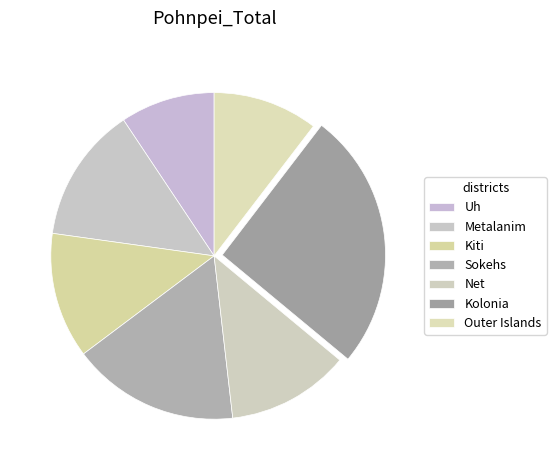

Does Outer Islands represent more than half of the total?

No